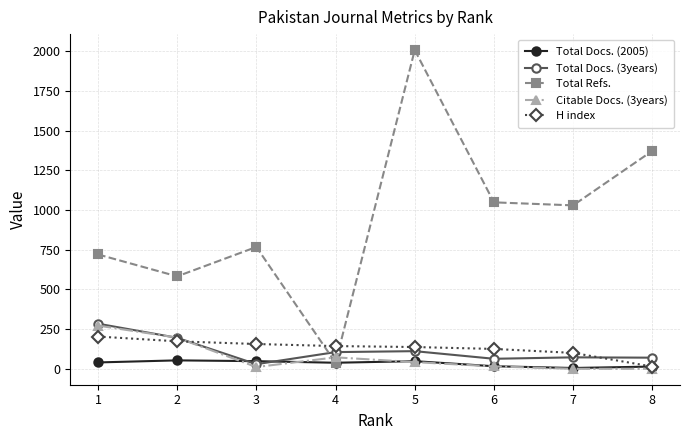

How many values in the H index series are below 143?

4